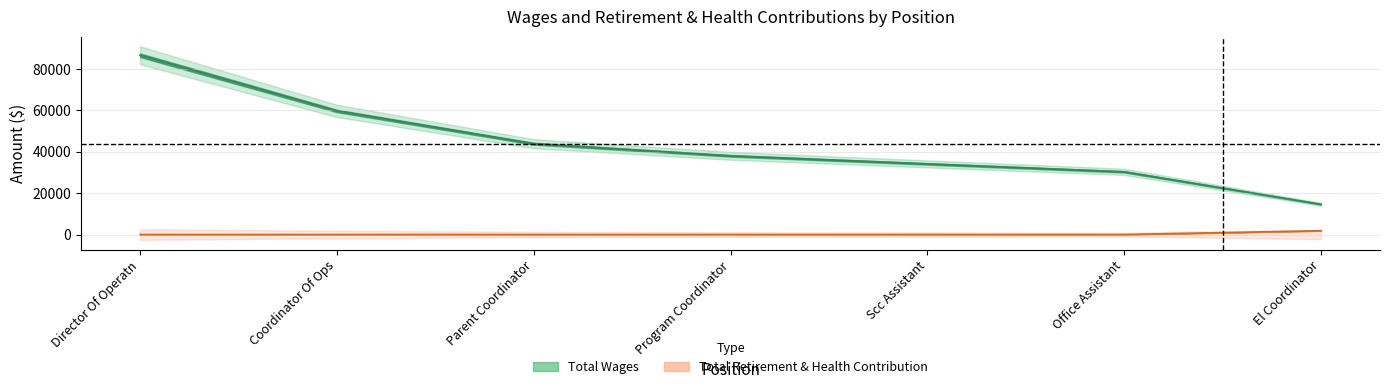

Does the chart have visible grid lines?

Yes